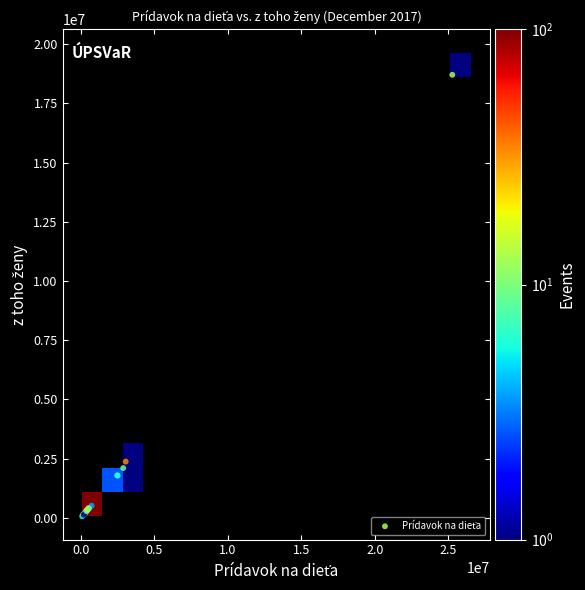

What Y value in the scatter plot is closest to 9387591?

2380248.4